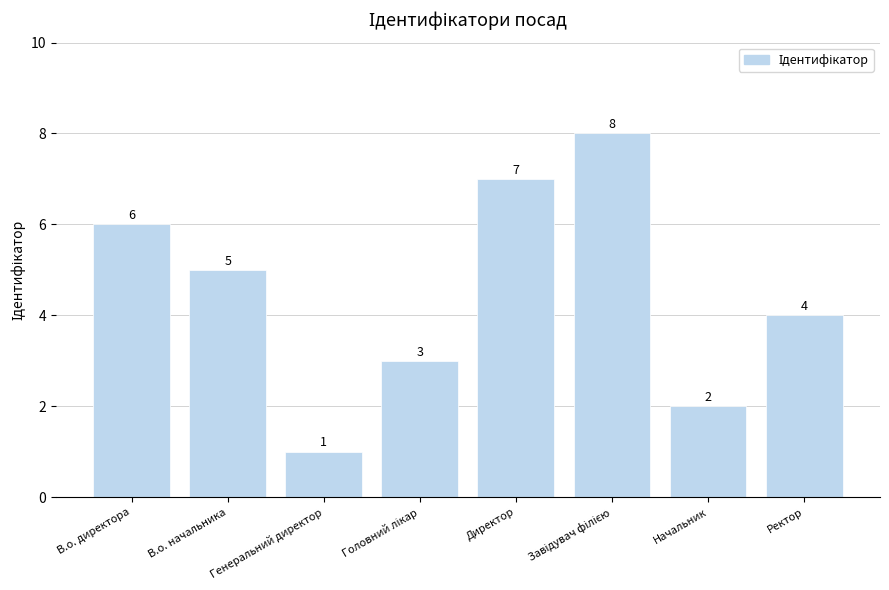

What is the label of the 5th bar from the left?

Директор